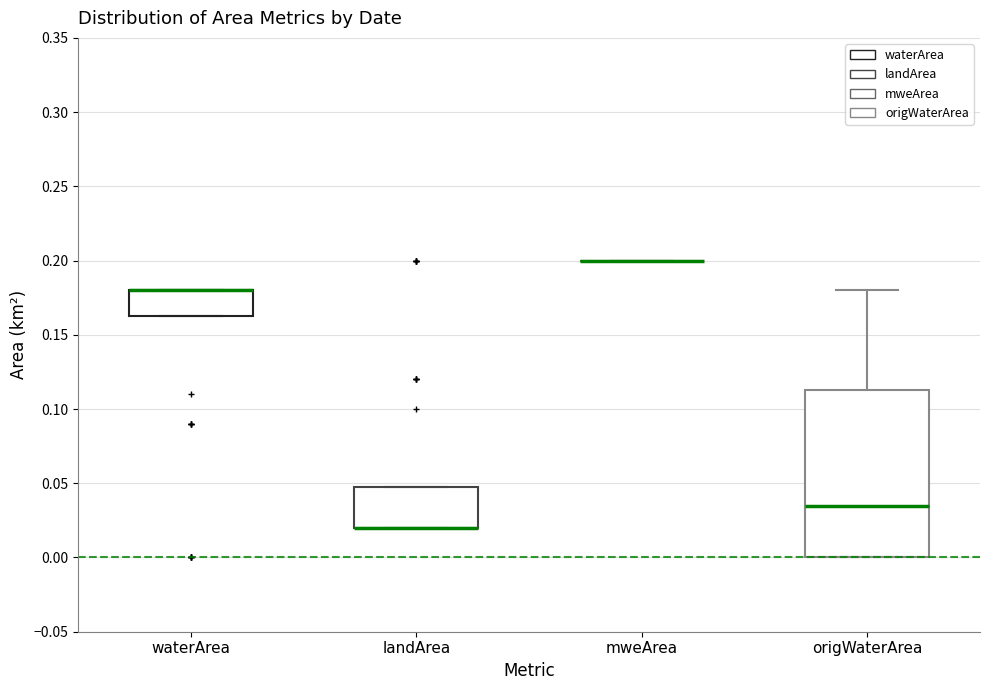

Comparing the boxes themselves (not the whiskers), which one is the tallest?

origWaterArea